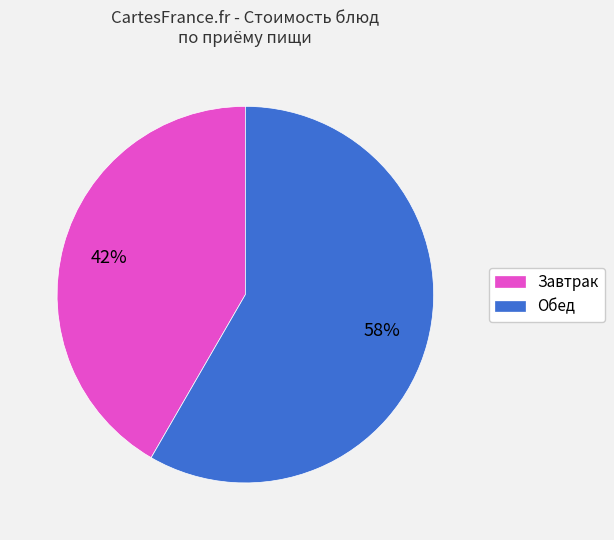

Is it true that Завтрак is 28% of the pie?

False